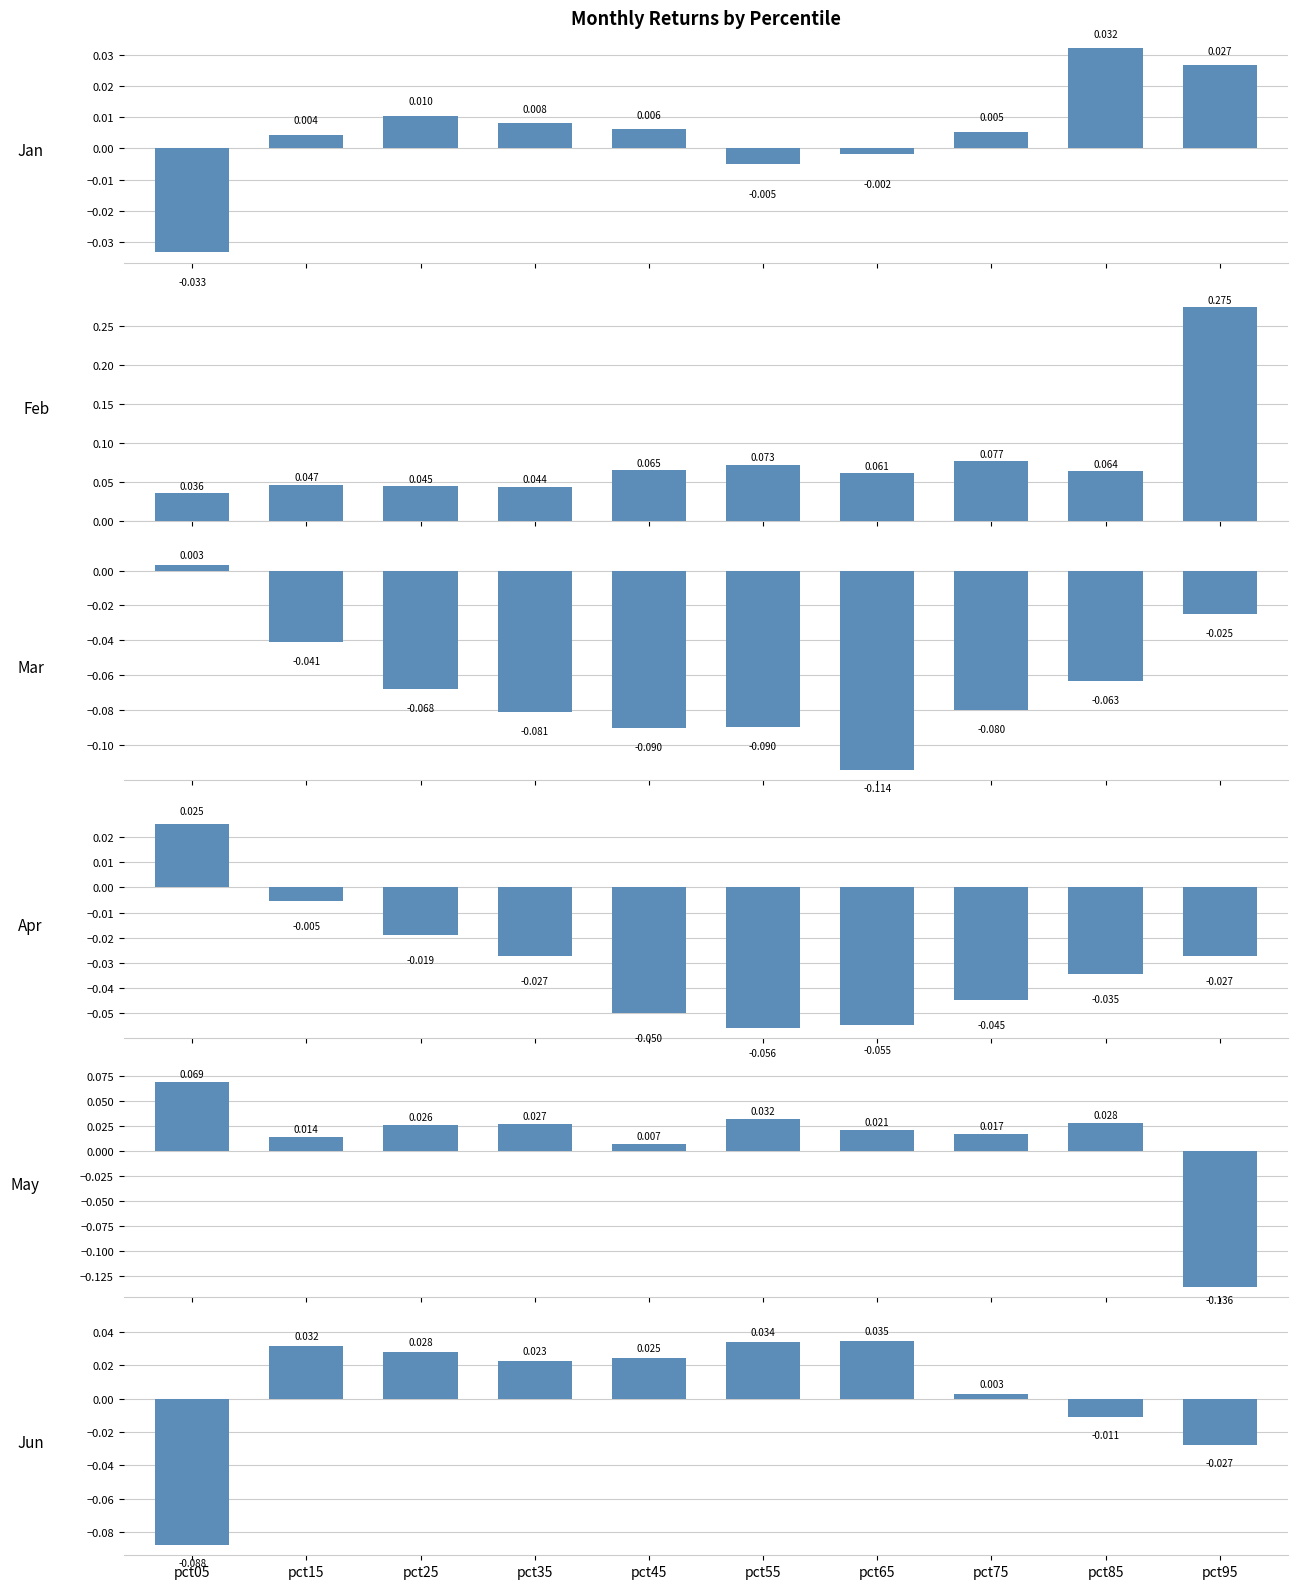

List the labels in order of Jun value, smallest first.

pct05, pct95, pct85, pct75, pct35, pct45, pct25, pct15, pct55, pct65